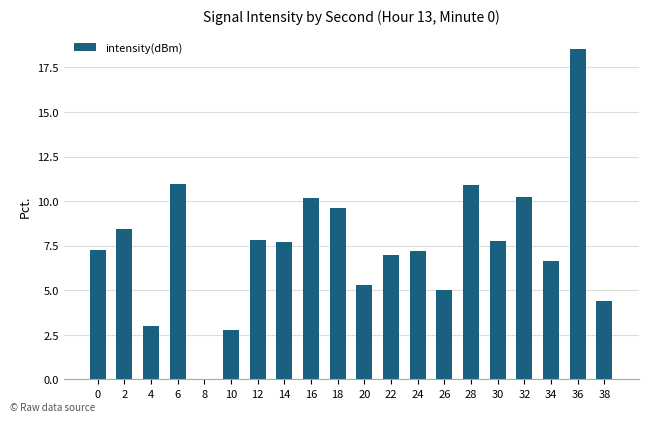

Count the number of categories in the chart.

20